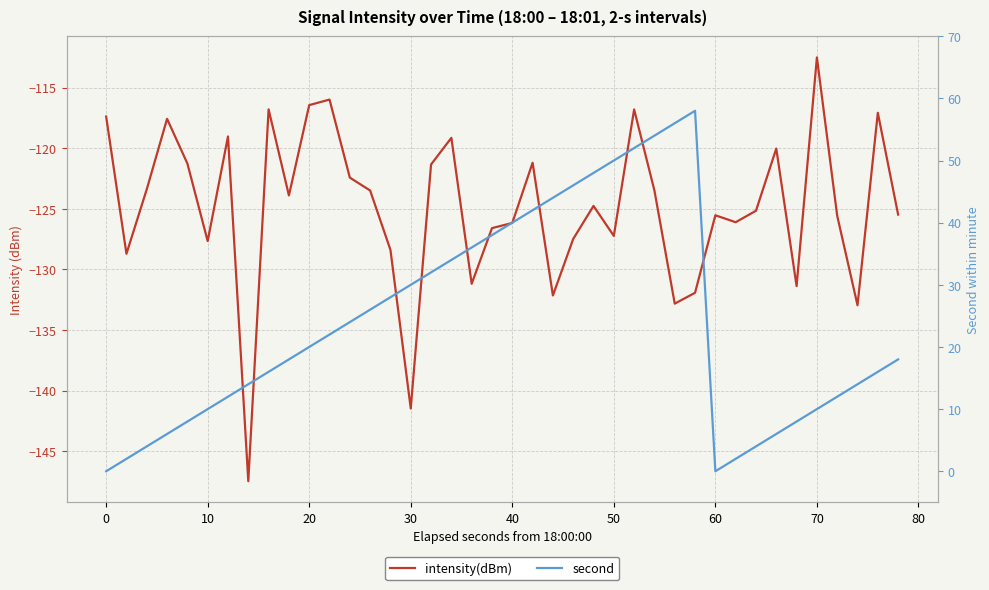

The value of intensity(dBm) at 12 is -165.5. True or false?

False